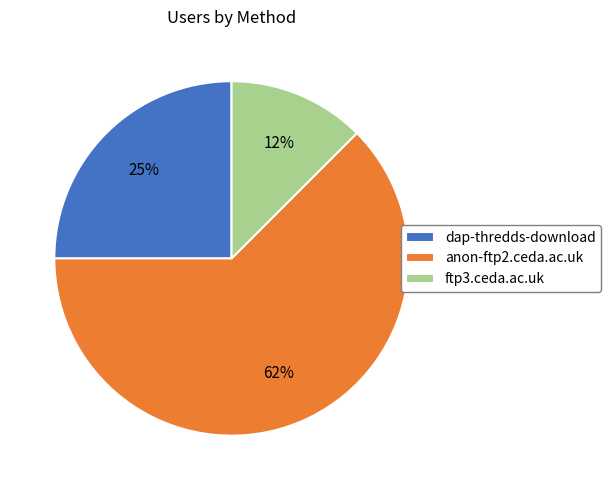

Does any single category account for the majority?

Yes